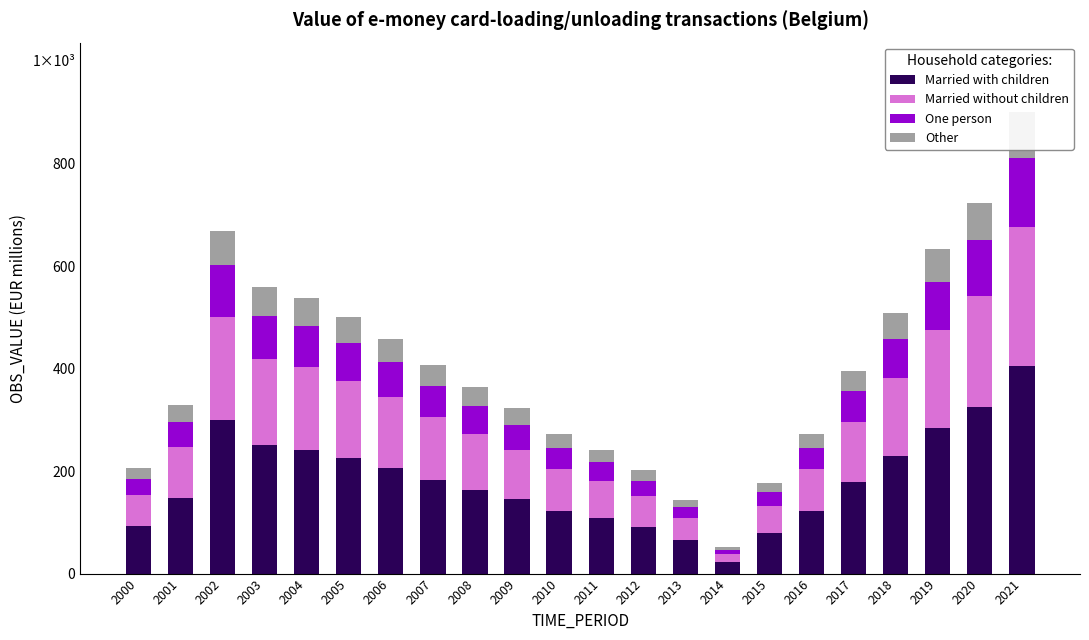

What is the maximum value for Married without children?

270.2